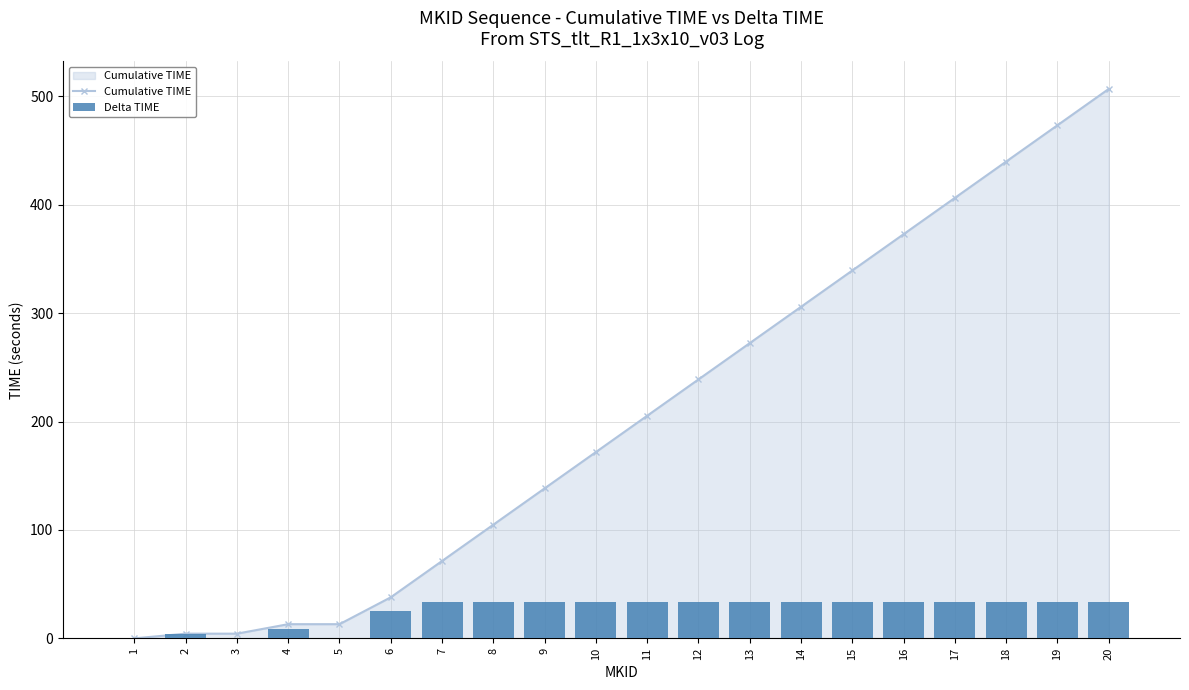

Reading left to right, transcribe all the data shown in this chart.

Cumulative TIME: 1=0.0	2=4.3	3=4.3	4=13.1	5=13.1	6=37.9	7=71.4	8=104.9	9=138.4	10=171.8	11=205.3	12=238.8	13=272.3	14=305.8	15=339.3	16=372.8	17=406.3	18=439.8	19=473.3	20=506.8
Delta TIME: 1=0.0	2=4.3	3=0.0	4=8.8	5=0.0	6=24.8	7=33.5	8=33.5	9=33.5	10=33.5	11=33.5	12=33.5	13=33.5	14=33.5	15=33.5	16=33.5	17=33.5	18=33.5	19=33.5	20=33.5